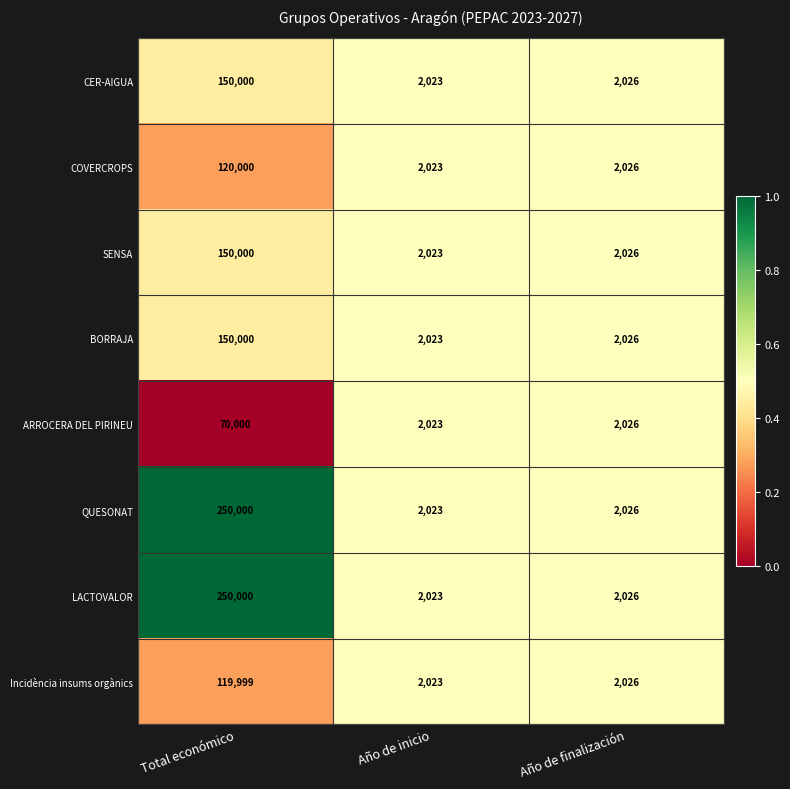

Is the value of CER-AIGUA at Total económico greater than the value of LACTOVALOR at Año de inicio?

Yes